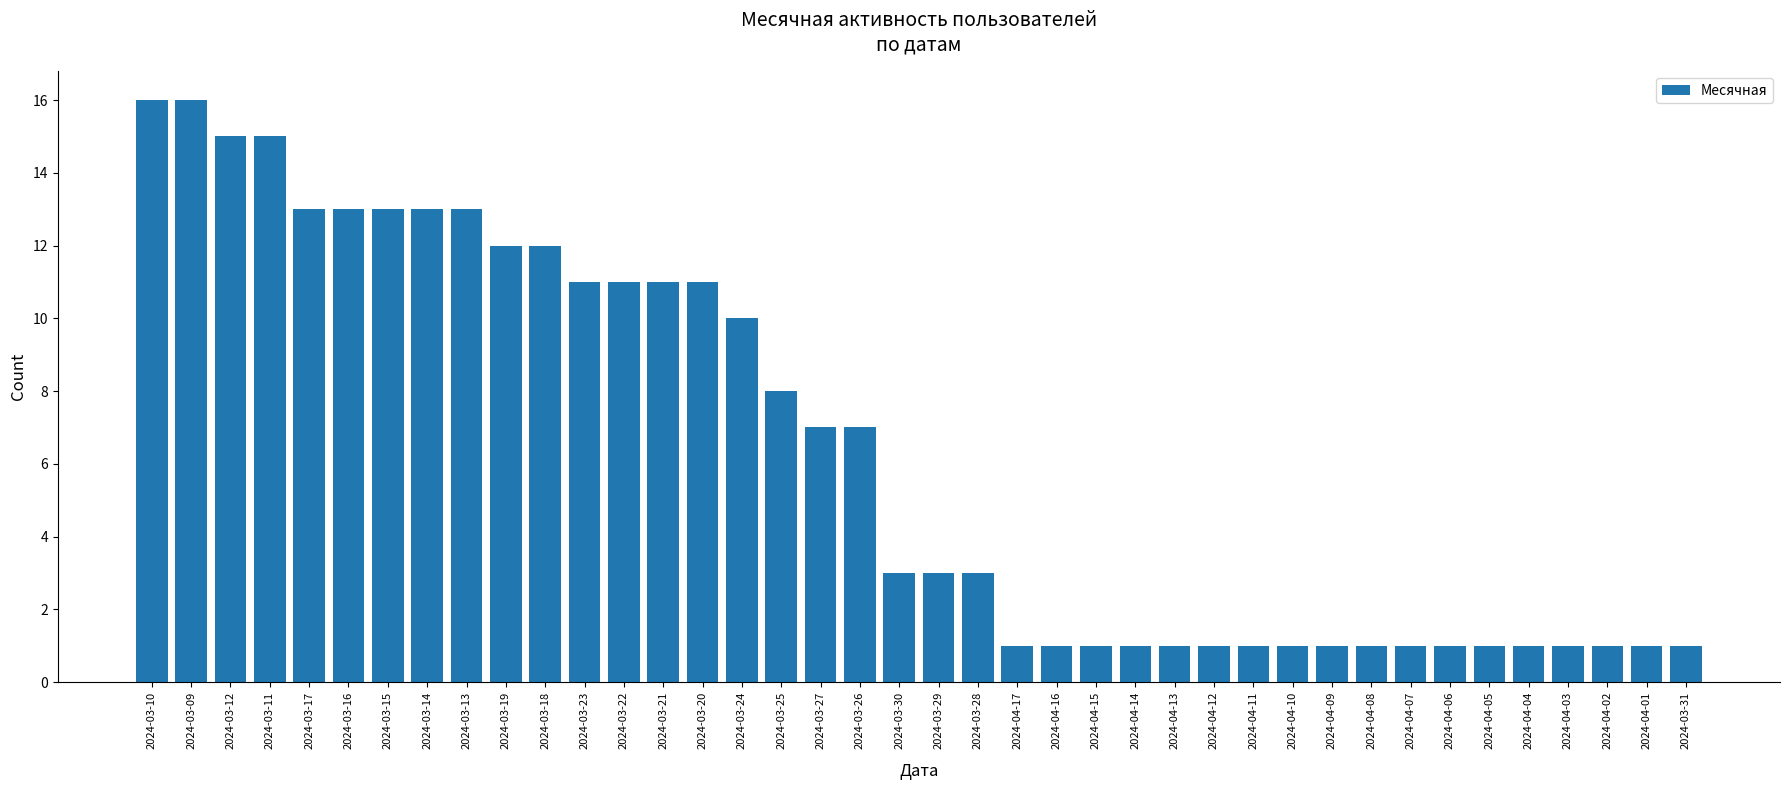

What is the difference between the maximum and minimum values?

15